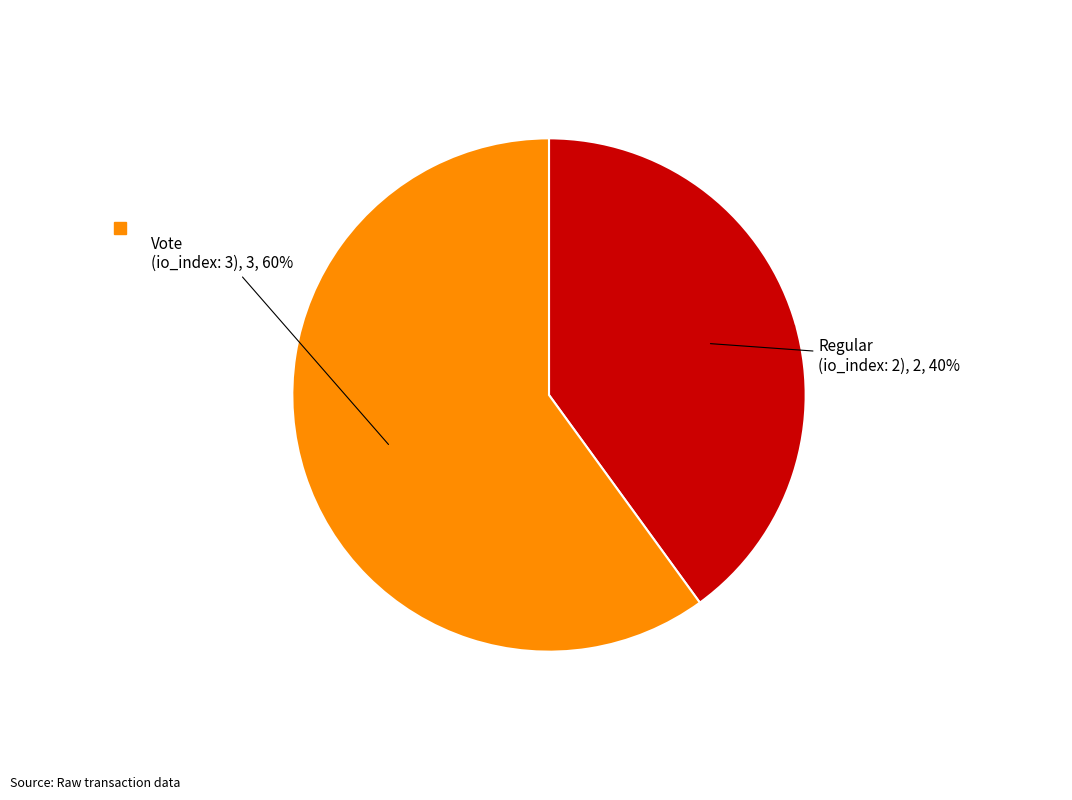

To the nearest percent, what is the difference between the largest and smallest slice percentages?

20%